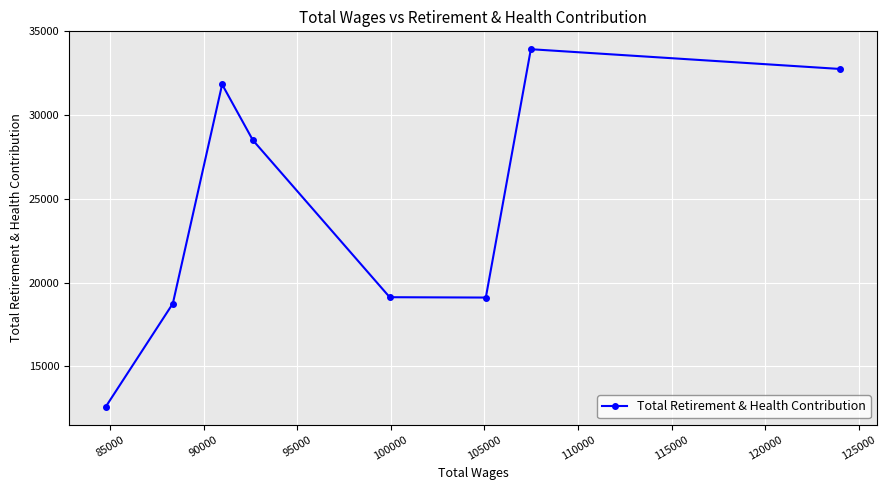

What is the greatest value displayed?

33940